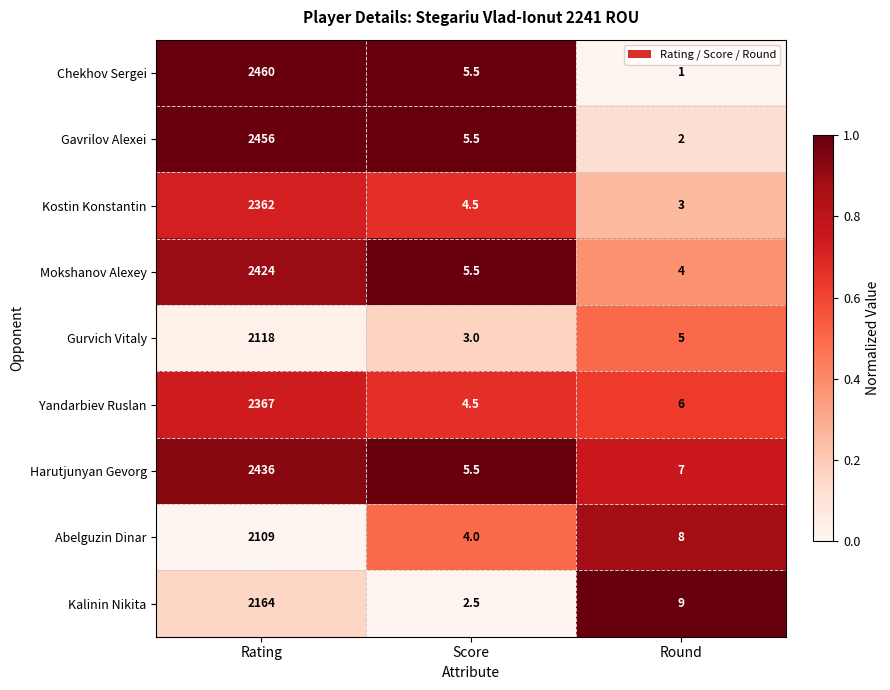

List the series in order of their peak value, highest first.

Chekhov Sergei, Gavrilov Alexei, Harutjunyan Gevorg, Mokshanov Alexey, Yandarbiev Ruslan, Kostin Konstantin, Kalinin Nikita, Gurvich Vitaly, Abelguzin Dinar